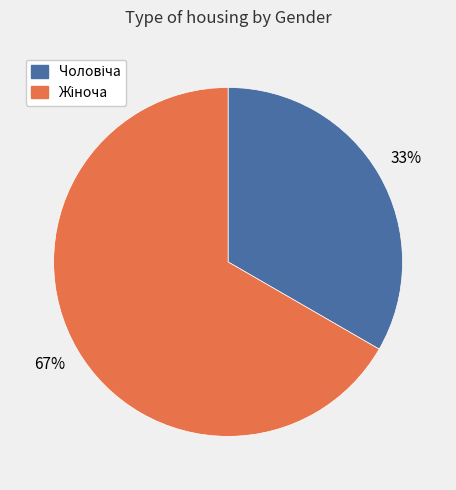

Is there a majority slice in this chart?

Yes